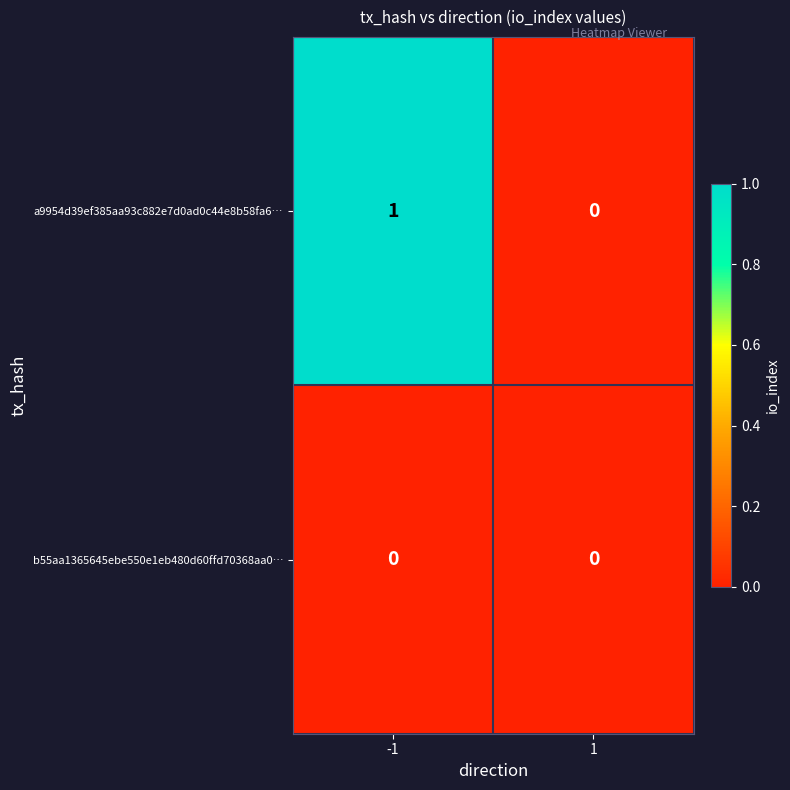

What is the spread (max minus min) of values at -1?

1